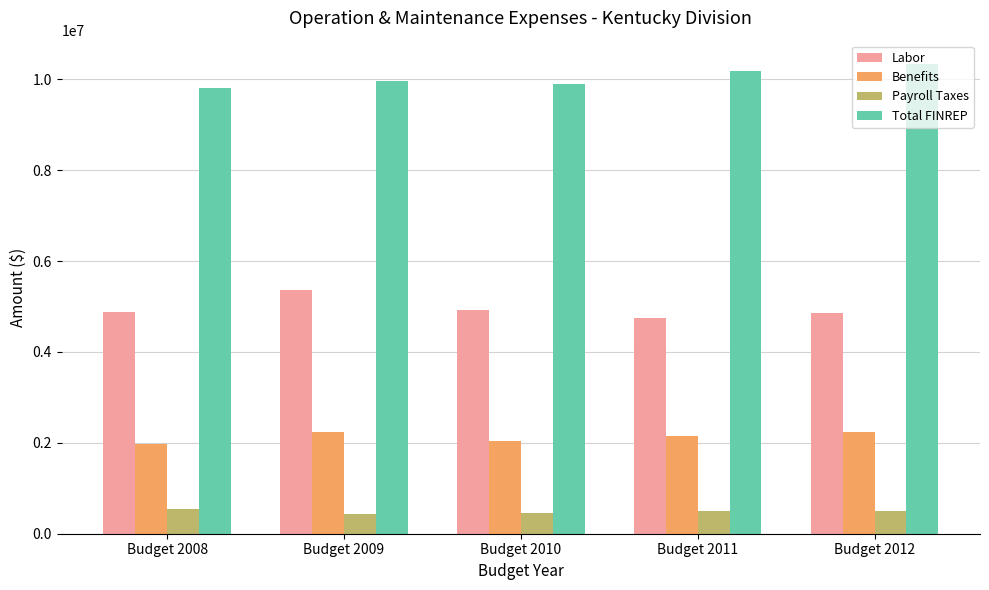

At how many categories does at least one series exceed 2166377?

5